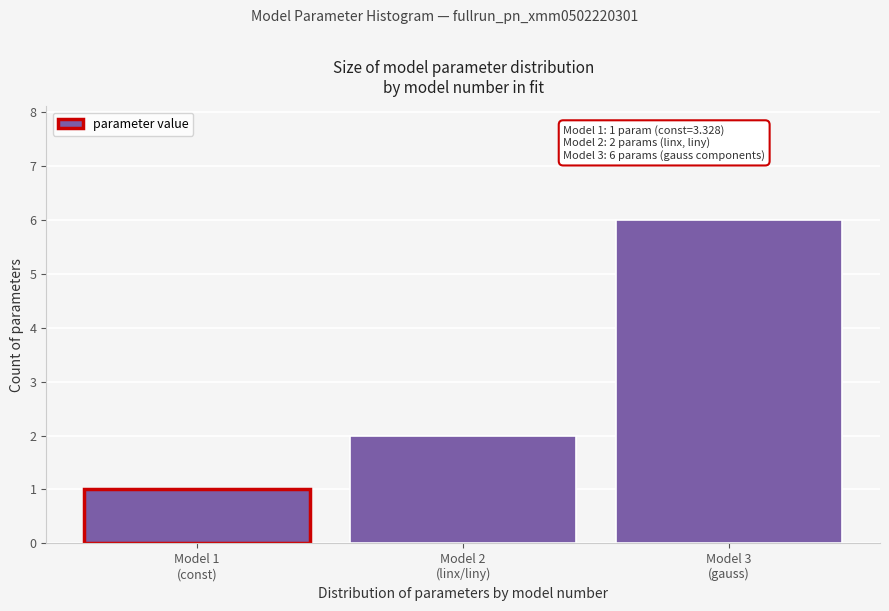

Reading left to right, transcribe all the data shown in this chart.

1	2	6